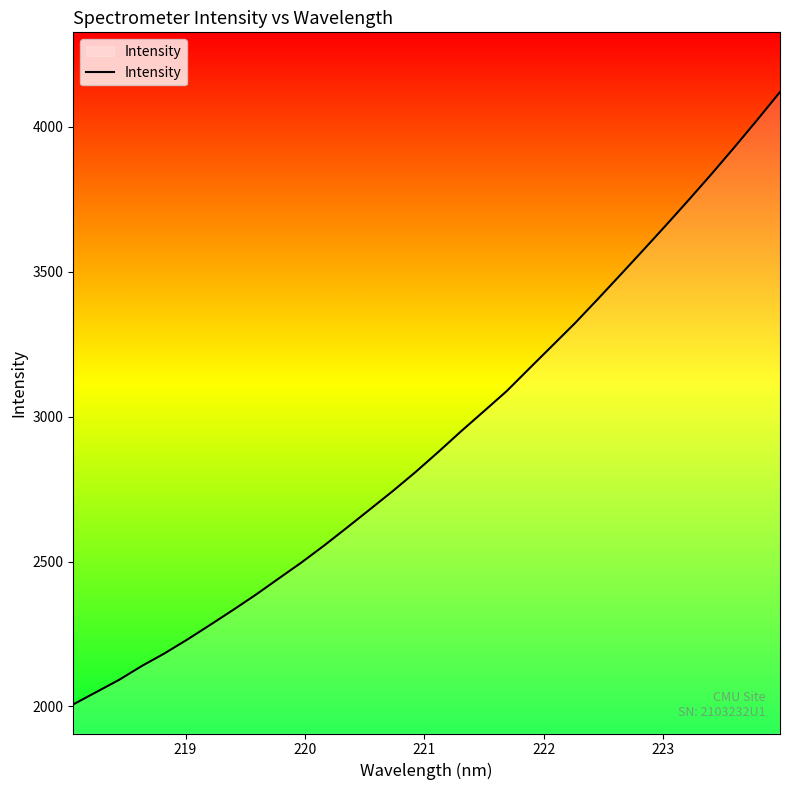

What is the average value?

2922.1